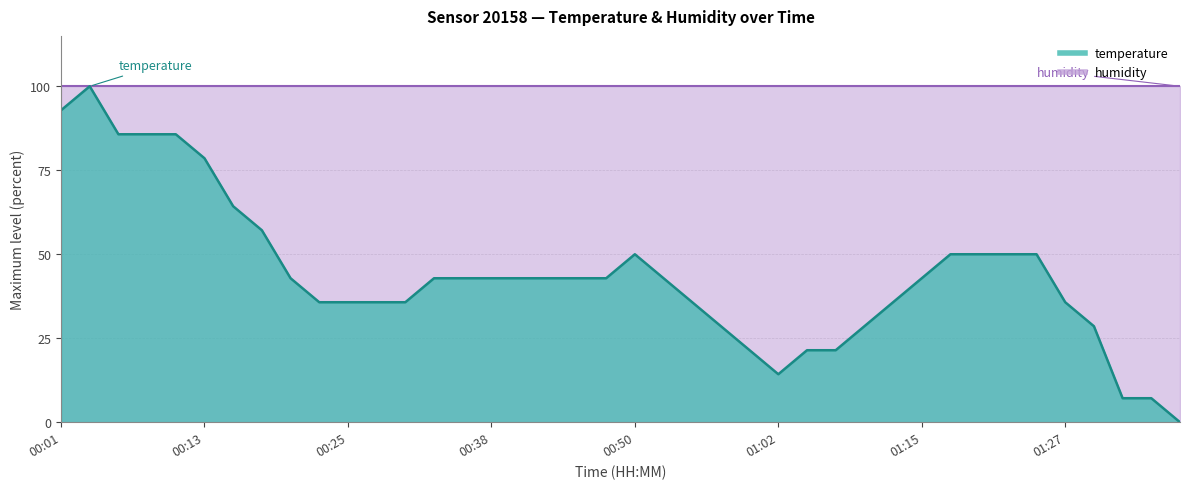

Which has a higher value, 01:22 or 00:50?

01:22